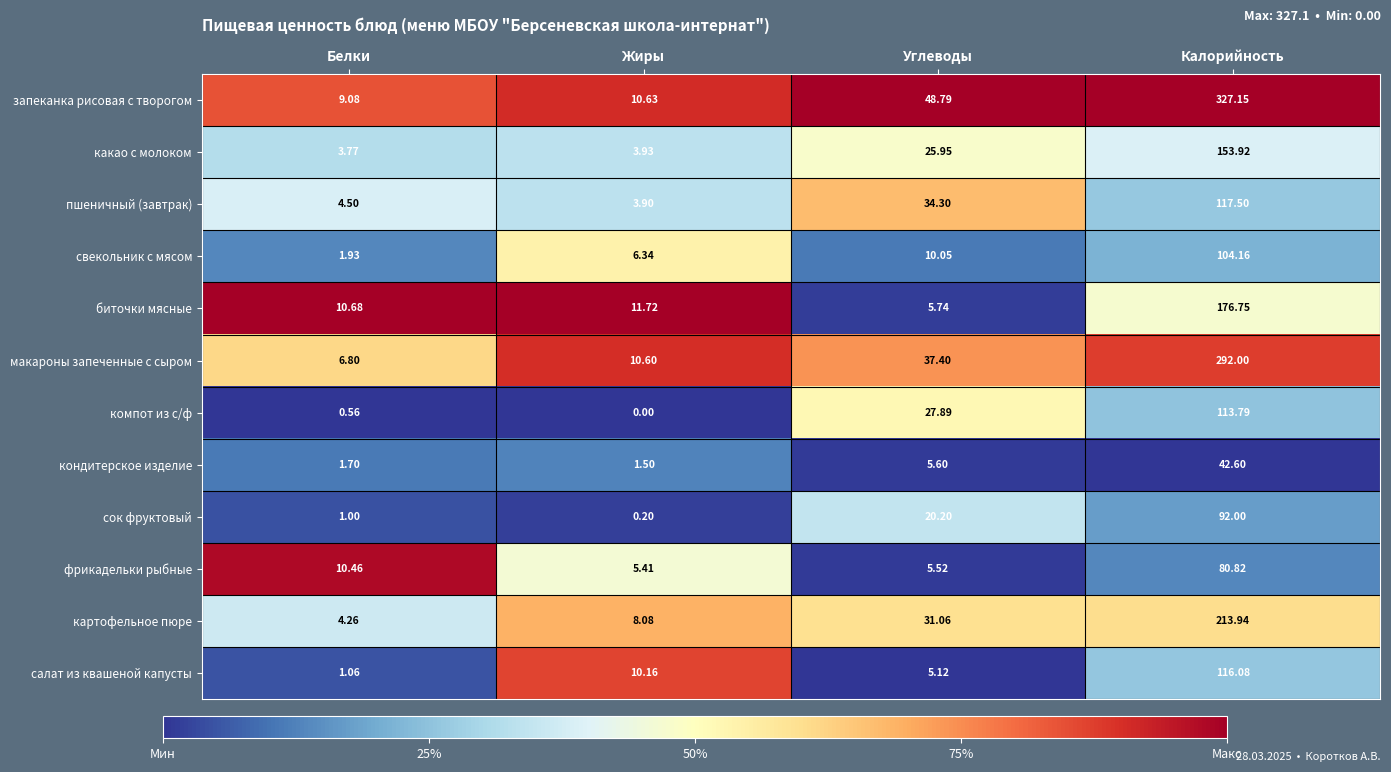

Rank the series at Калорийность from highest to lowest value.

запеканка рисовая с творогом, макароны запеченные с сыром, картофельное пюре, биточки мясные, какао с молоком, пшеничный (завтрак), салат из квашеной капусты, компот из с/ф, свекольник с мясом, сок фруктовый, фрикадельки рыбные, кондитерское изделие